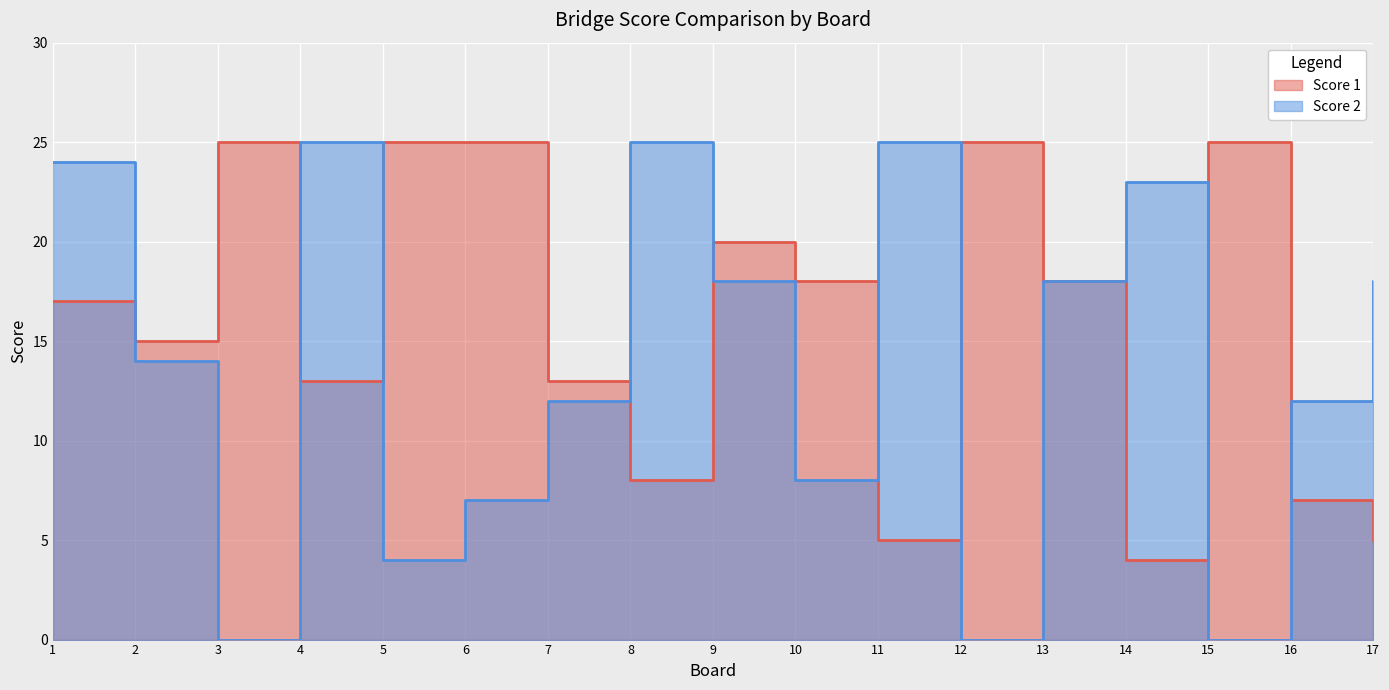

Rank the series at 10 from highest to lowest value.

Score 1, Score 2